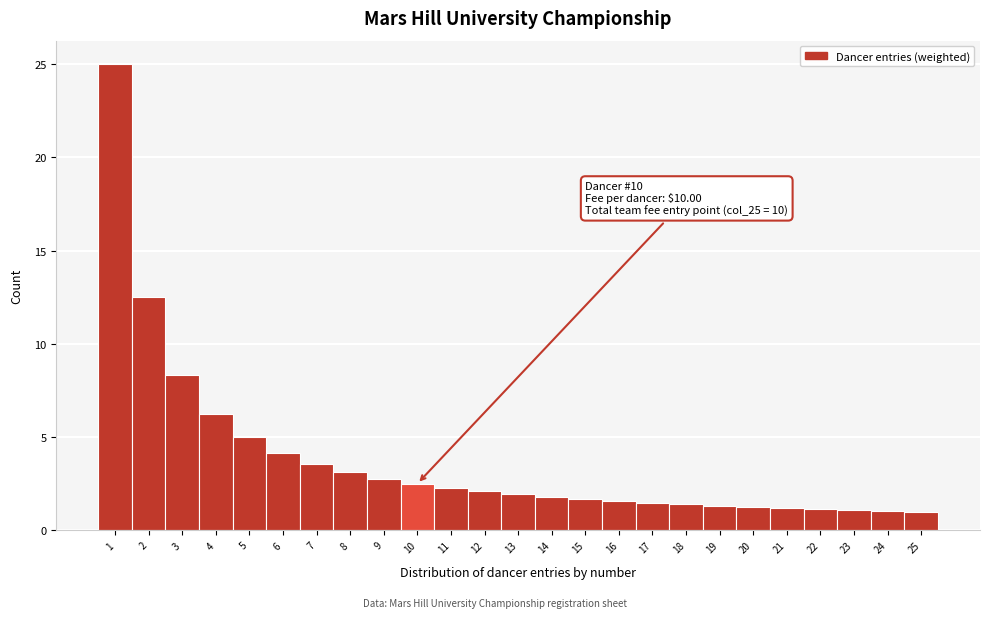

Which range on the x-axis has the tallest bar?

0.5 to 1.5